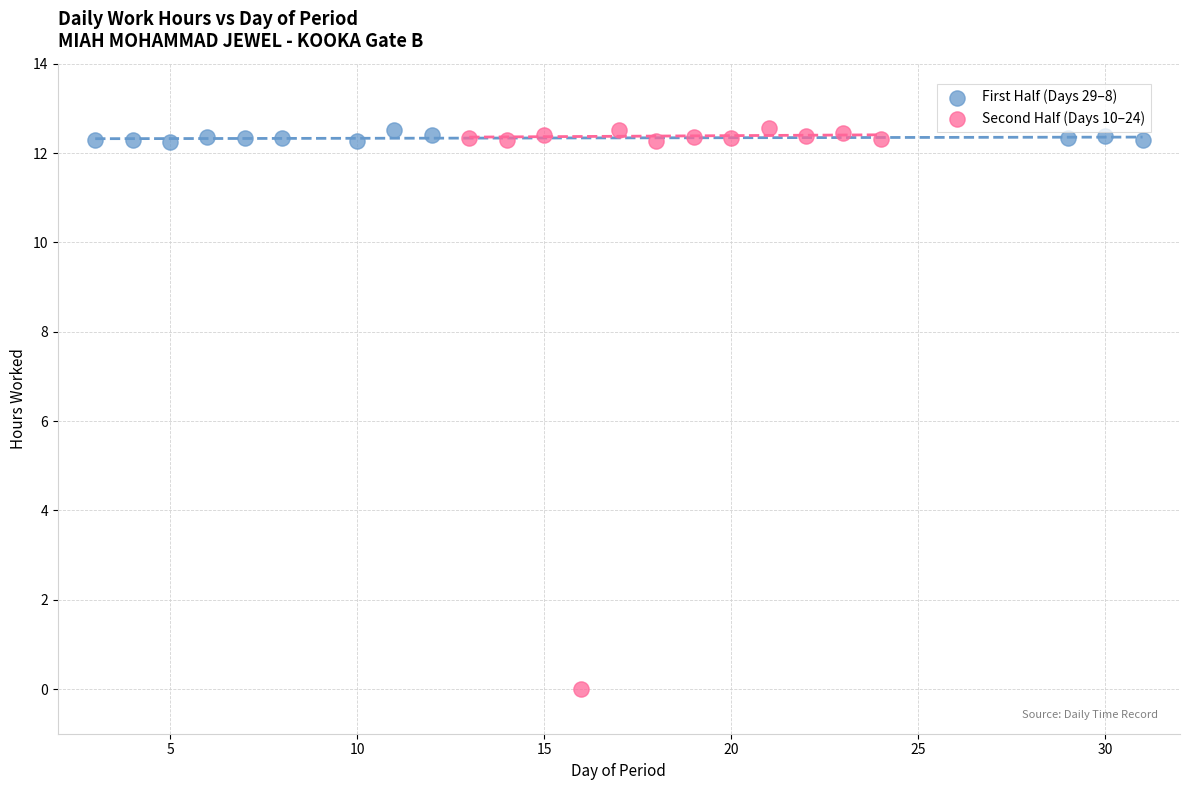

Which series has the largest Y range (max minus min)?

Second Half (Days 10–24)